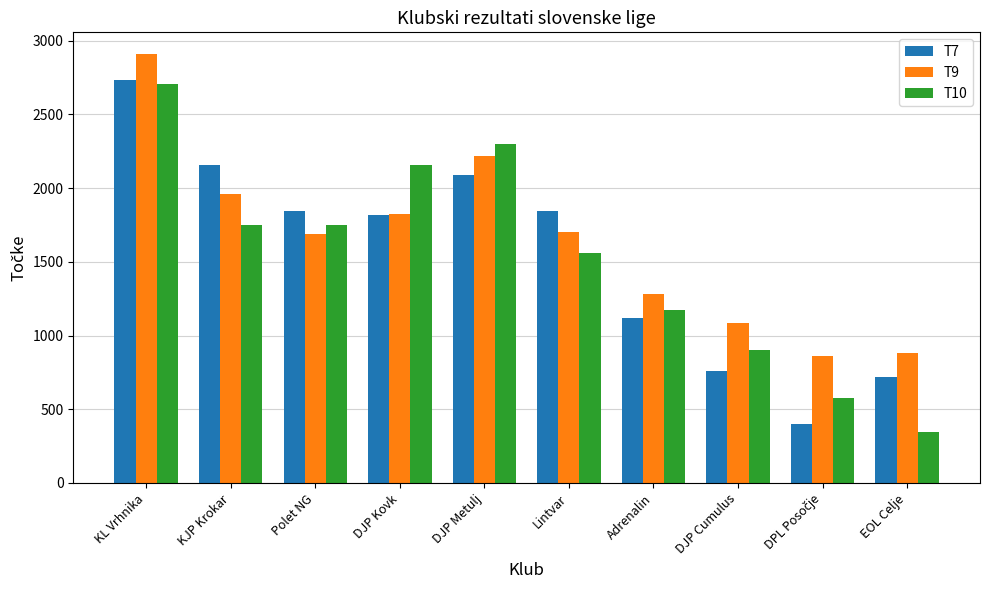

Is it true that T10 equals 2299 at DJP Metulj?

True